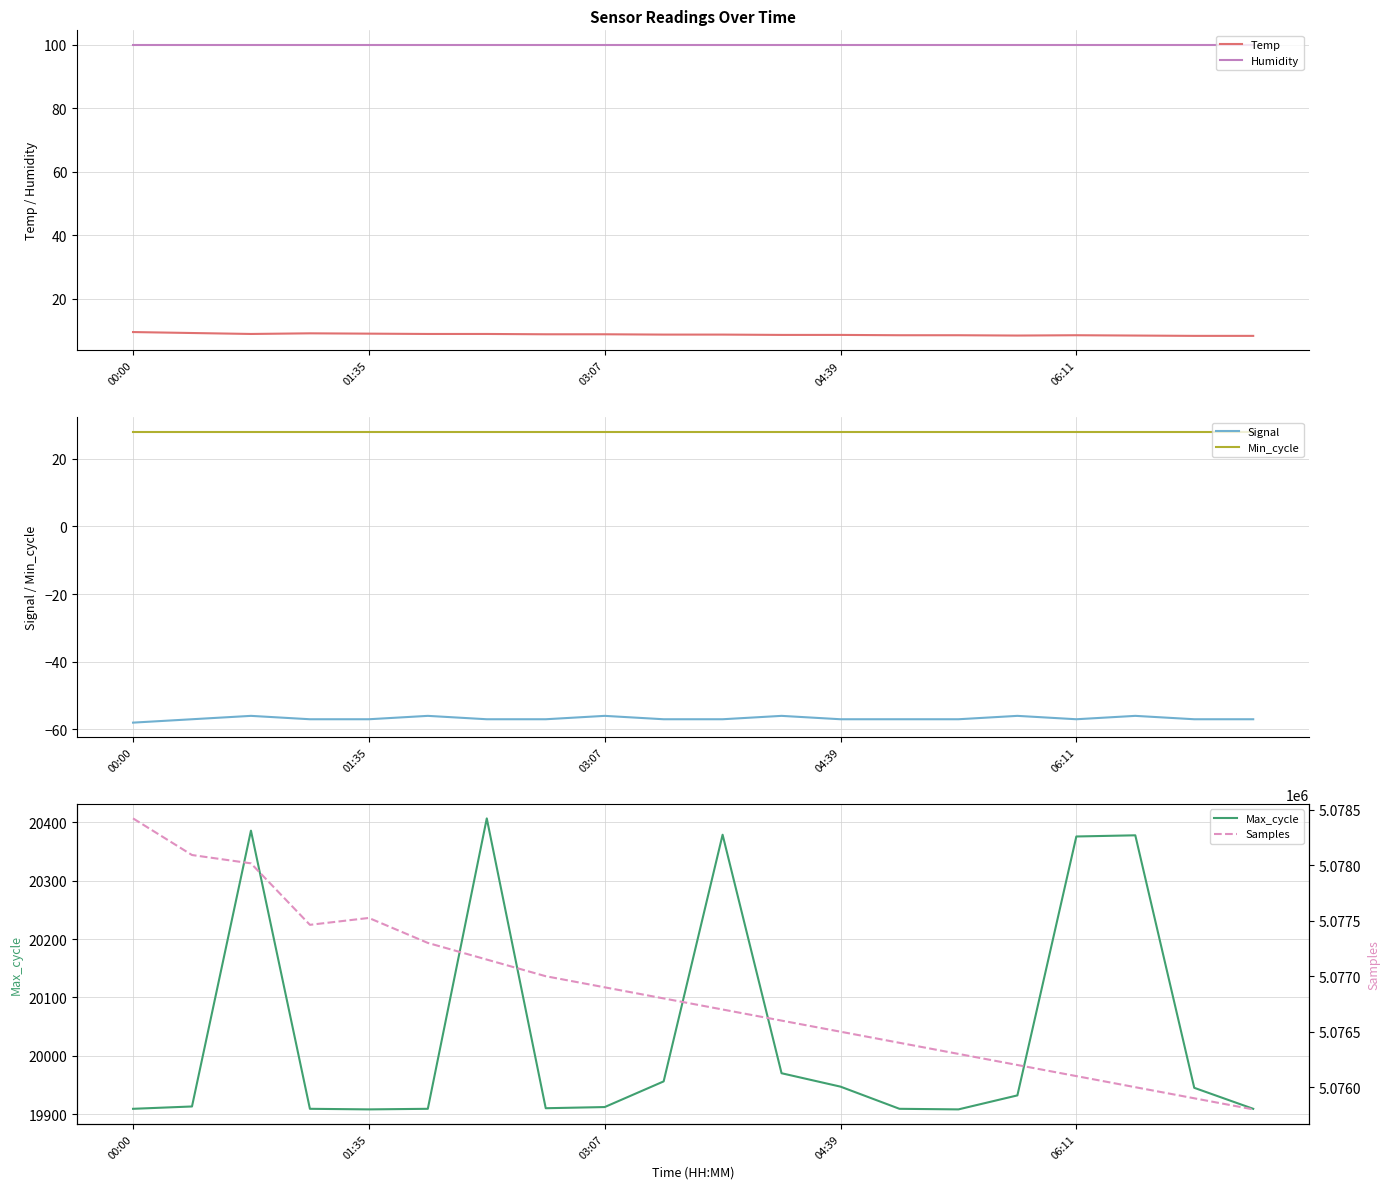

True or false: Min_cycle and Signal intersect in this chart.

False